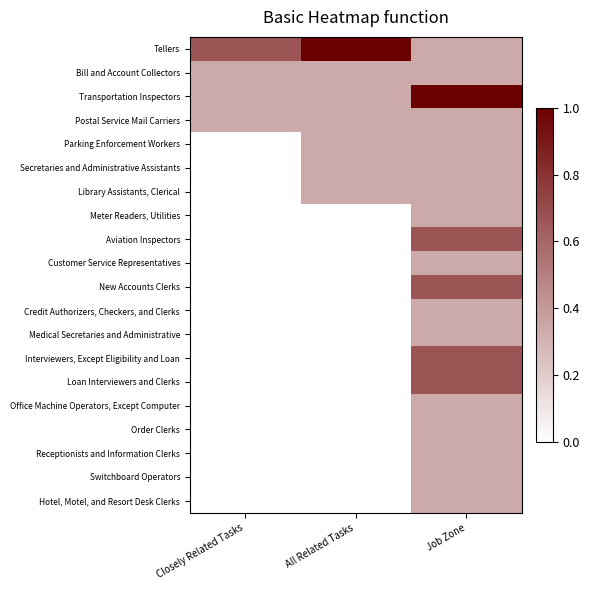

Rank the series at Job Zone from highest to lowest value.

Transportation Inspectors, Aviation Inspectors, New Accounts Clerks, Interviewers, Except Eligibility and Loan, Loan Interviewers and Clerks, Tellers, Bill and Account Collectors, Postal Service Mail Carriers, Parking Enforcement Workers, Secretaries and Administrative Assistants, Library Assistants, Clerical, Meter Readers, Utilities, Customer Service Representatives, Credit Authorizers, Checkers, and Clerks, Medical Secretaries and Administrative, Office Machine Operators, Except Computer, Order Clerks, Receptionists and Information Clerks, Switchboard Operators, Hotel, Motel, and Resort Desk Clerks